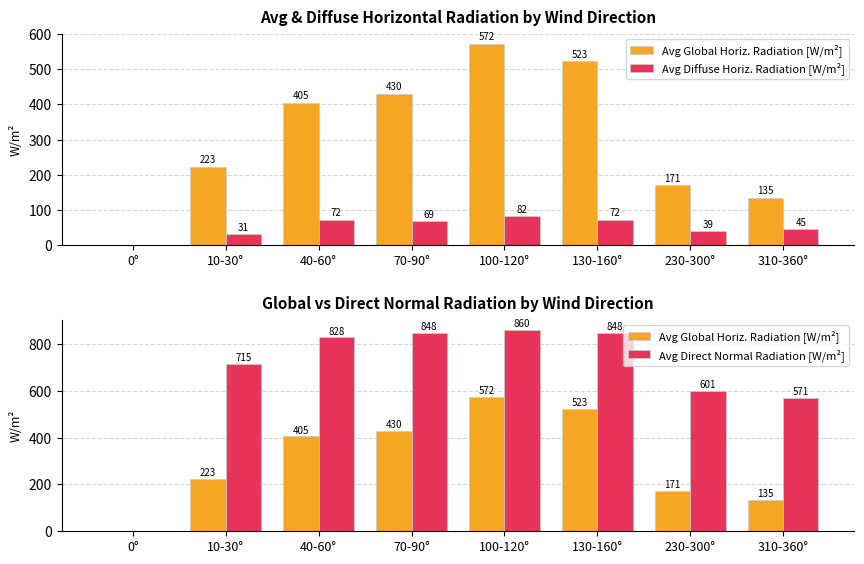

At which category does the chart reach its peak across all series?

100-120°